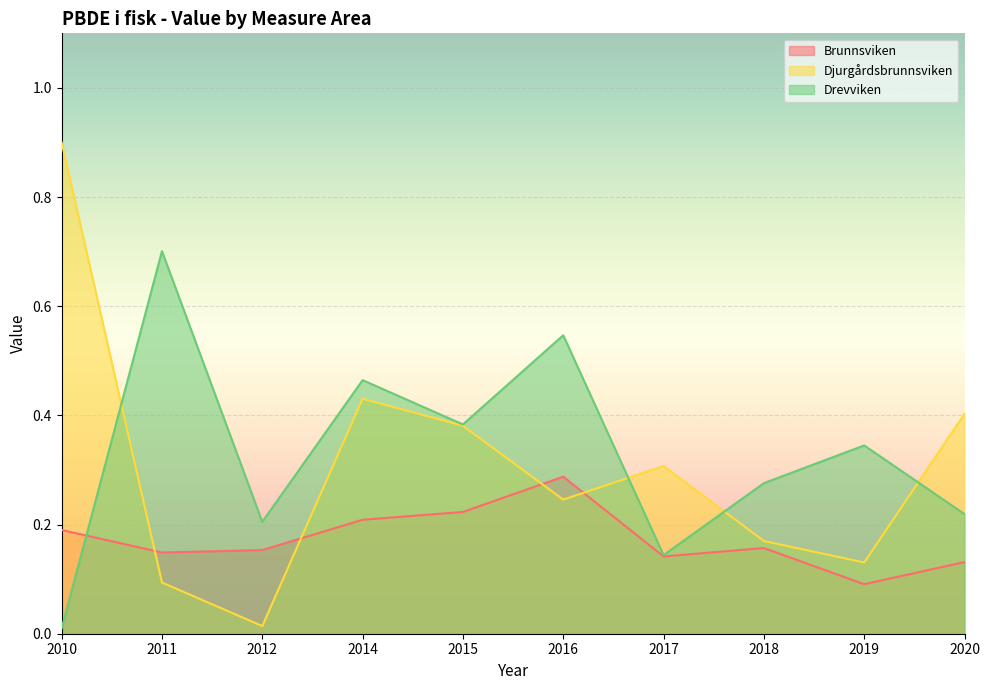

Reading left to right, list all the values displayed in this chart.

Brunnsviken: 2010=0.2	2011=0.1	2012=0.2	2014=0.2	2015=0.2	2016=0.3	2017=0.1	2018=0.2	2019=0.1	2020=0.1
Djurgårdsbrunnsviken: 2010=0.9	2011=0.1	2012=0.0	2014=0.4	2015=0.4	2016=0.2	2017=0.3	2018=0.2	2019=0.1	2020=0.4
Drevviken: 2010=0.0	2011=0.7	2012=0.2	2014=0.5	2015=0.4	2016=0.5	2017=0.1	2018=0.3	2019=0.3	2020=0.2